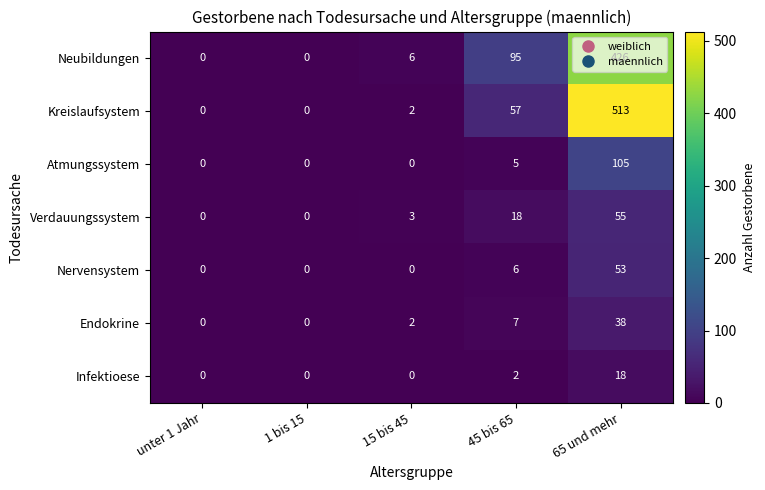

What is the difference between the second highest and minimum values in the Atmungssystem series?

5